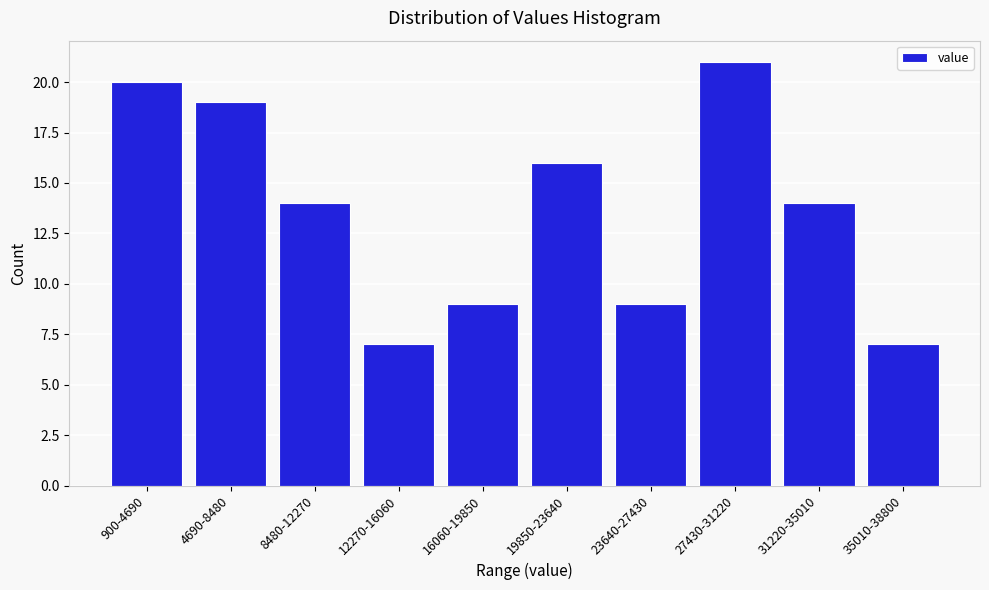

Reading right to left, what are all the values shown in this chart?

7	14	21	9	16	9	7	14	19	20